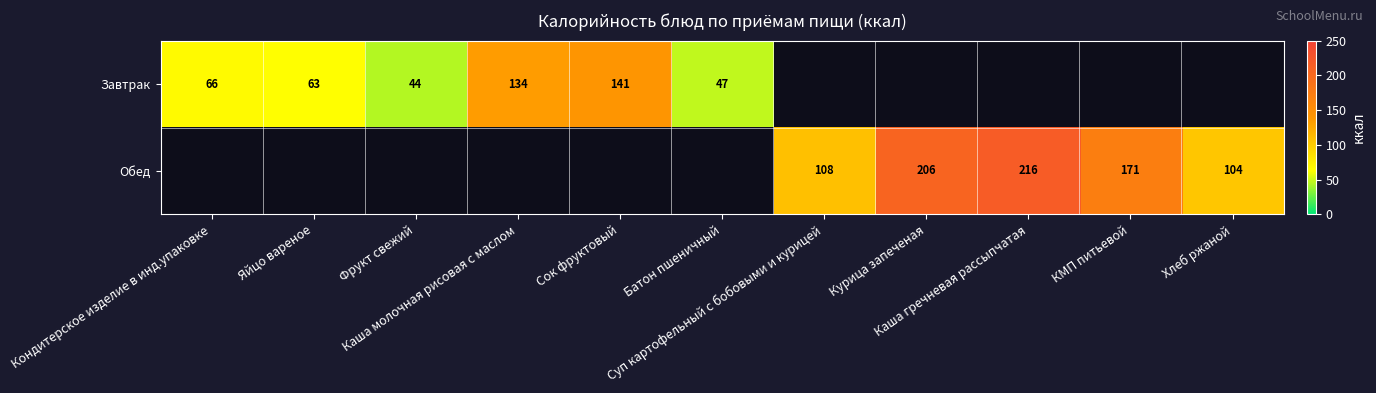

List the labels in order of Завтрак value, smallest first.

Суп картофельный с бобовыми и курицей, Курица запеченая, Каша гречневая рассыпчатая, КМП питьевой, Хлеб ржаной, Фрукт свежий, Батон пшеничный, Яйцо вареное, Кондитерское изделие в инд.упаковке, Каша молочная рисовая с маслом, Сок фруктовый